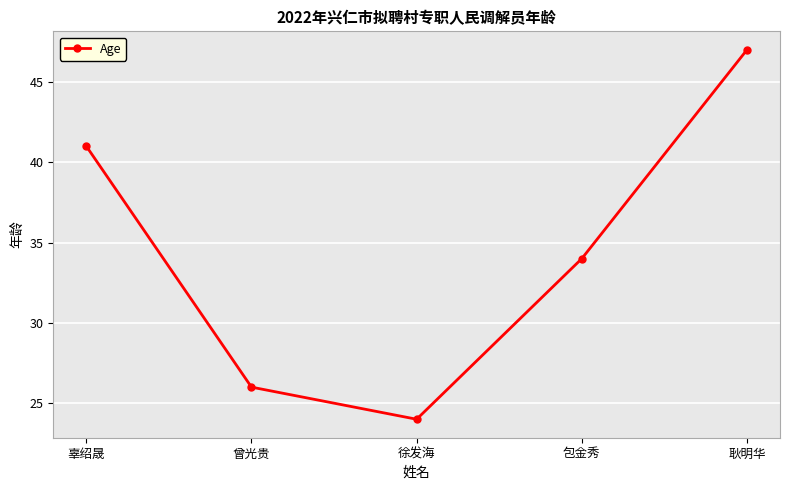

What is the average value?

34